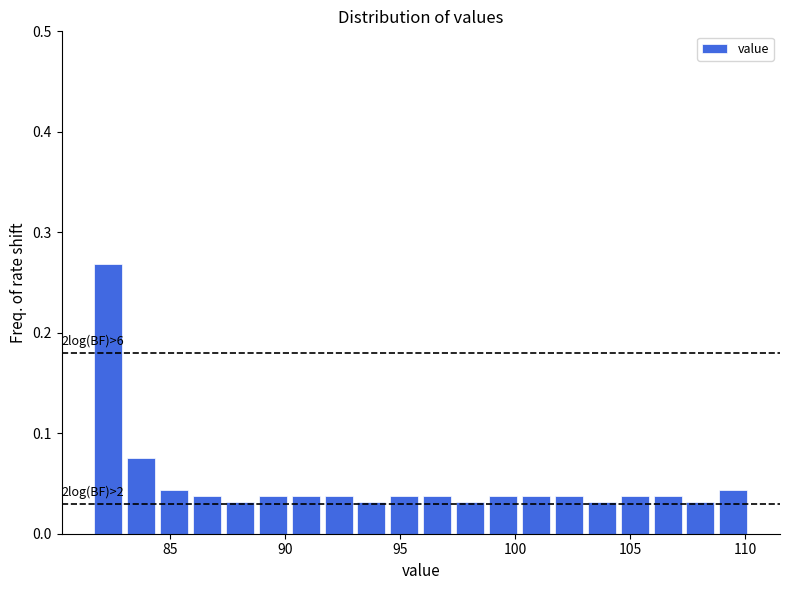

Read against the x-axis, roughly where is the centre of the tallest bar?

82.5